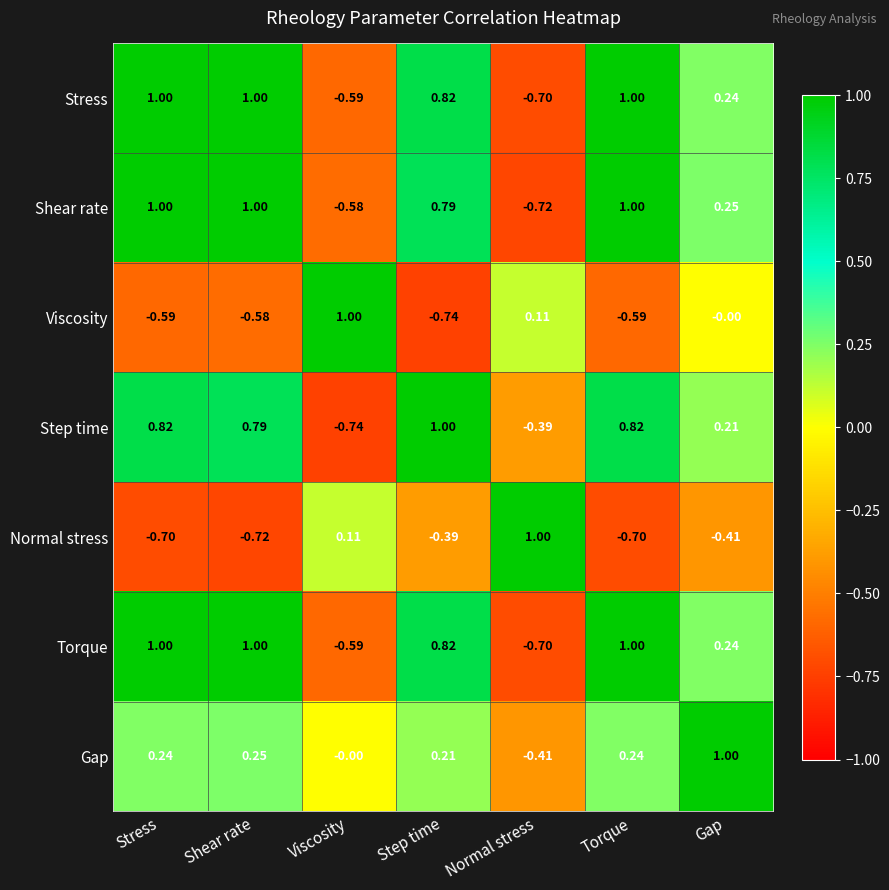

Between Shear rate and Torque, which series saw the biggest shift?

Step time